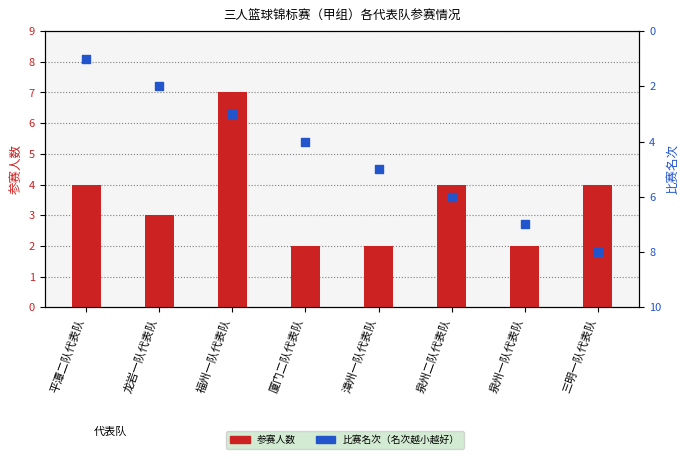

Which series has the largest total across all categories?

比赛名次